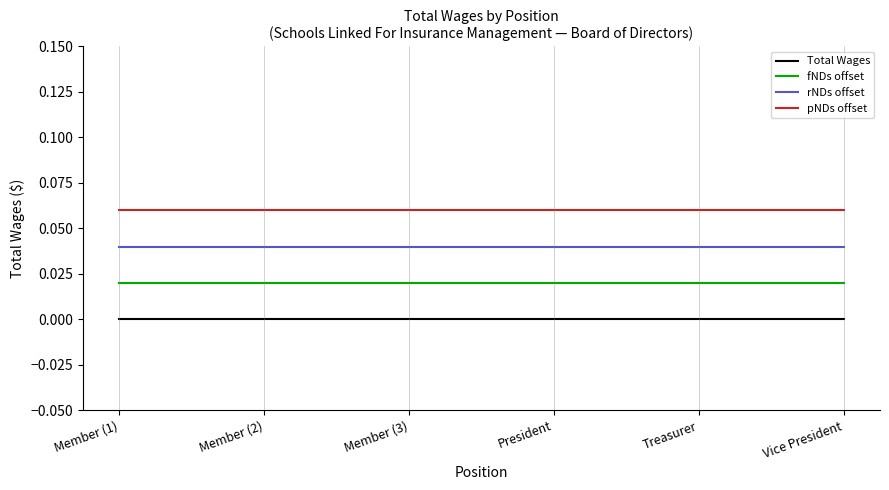

The value of rNDs offset at Vice President is 0.1. True or false?

False